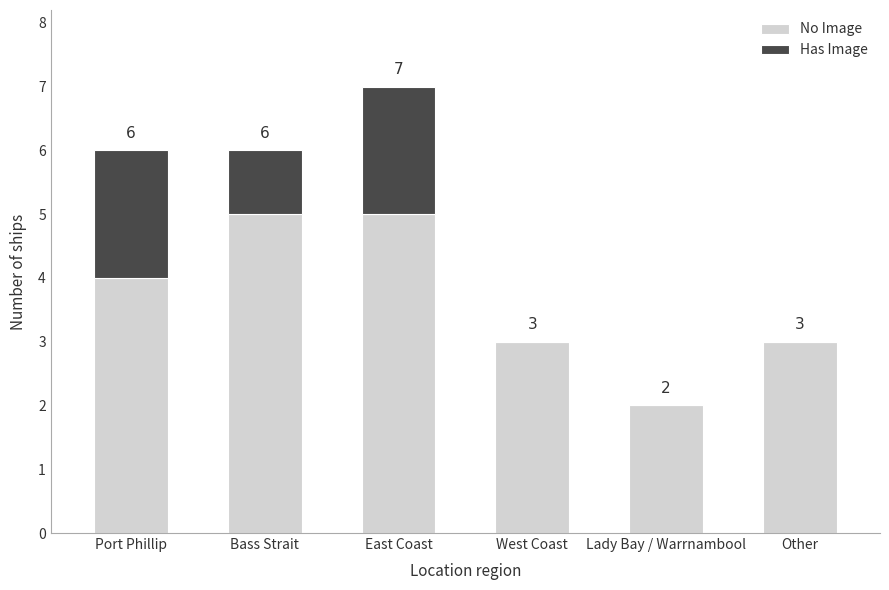

The value of No Image at Bass Strait is 5. True or false?

True